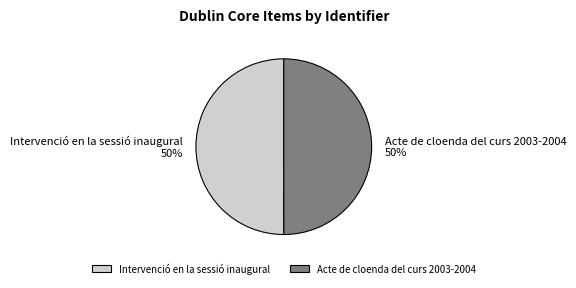

To the nearest percent, what is the combined percentage of Acte de cloenda del curs 2003-2004 and Intervenció en la sessió inaugural?

100%